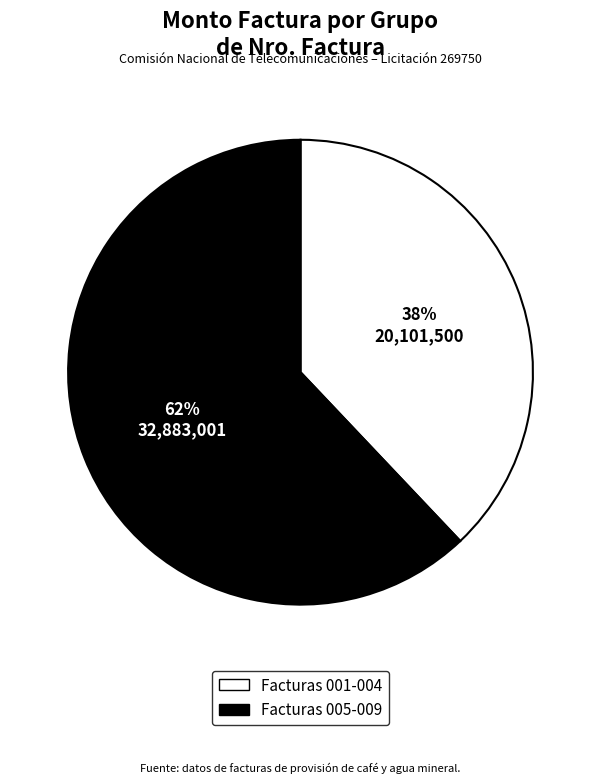

Is there a majority slice in this chart?

Yes